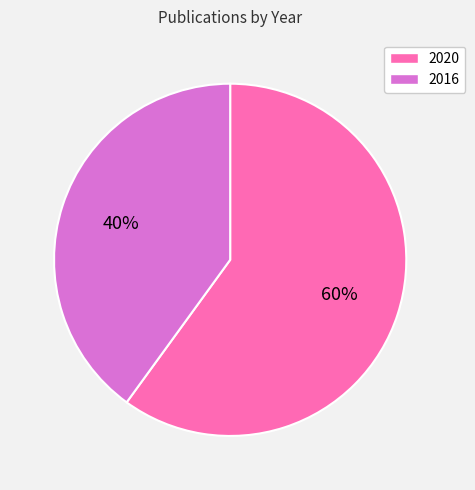

True or false: 2016 accounts for 40% of the total.

True